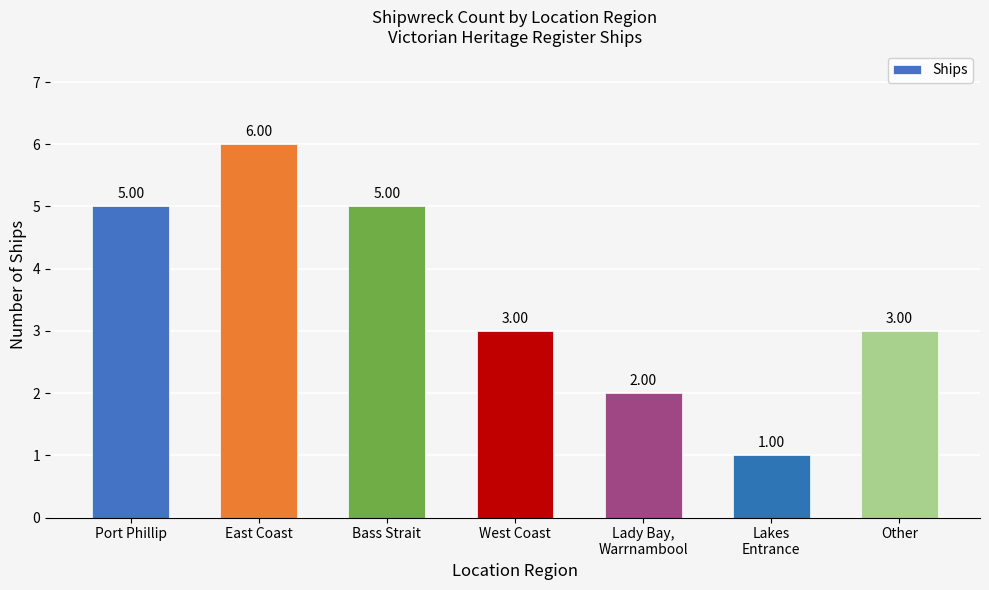

Reading left to right, what are all the values shown in this chart?

Port Phillip=5	East Coast=6	Bass Strait=5	West Coast=3	Lady Bay,
Warrnambool=2	Lakes
Entrance=1	Other=3